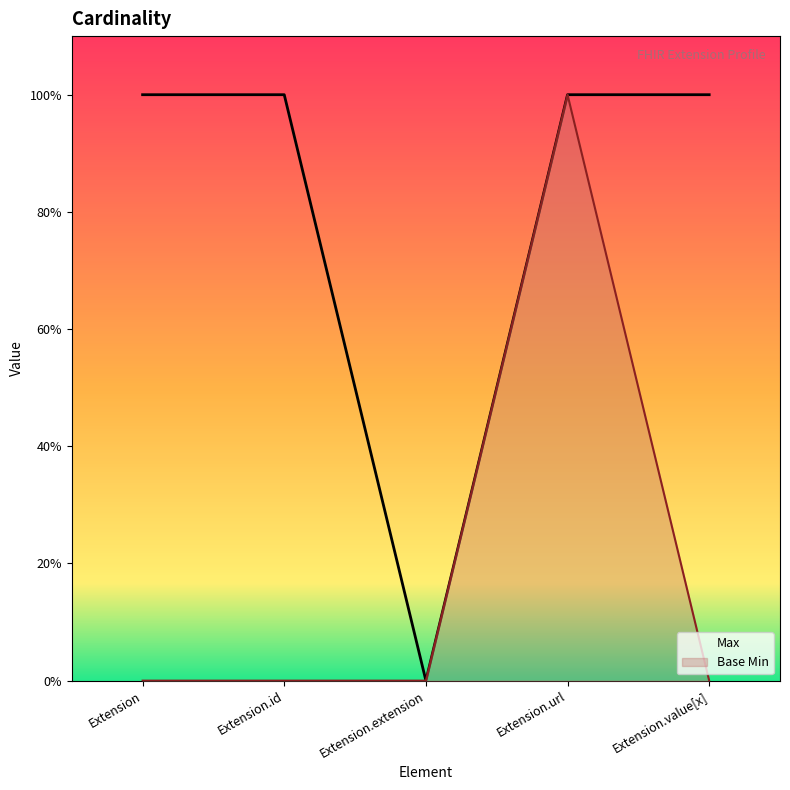

What is the sum of the Base Min values at Extension.extension and Extension.url?

1